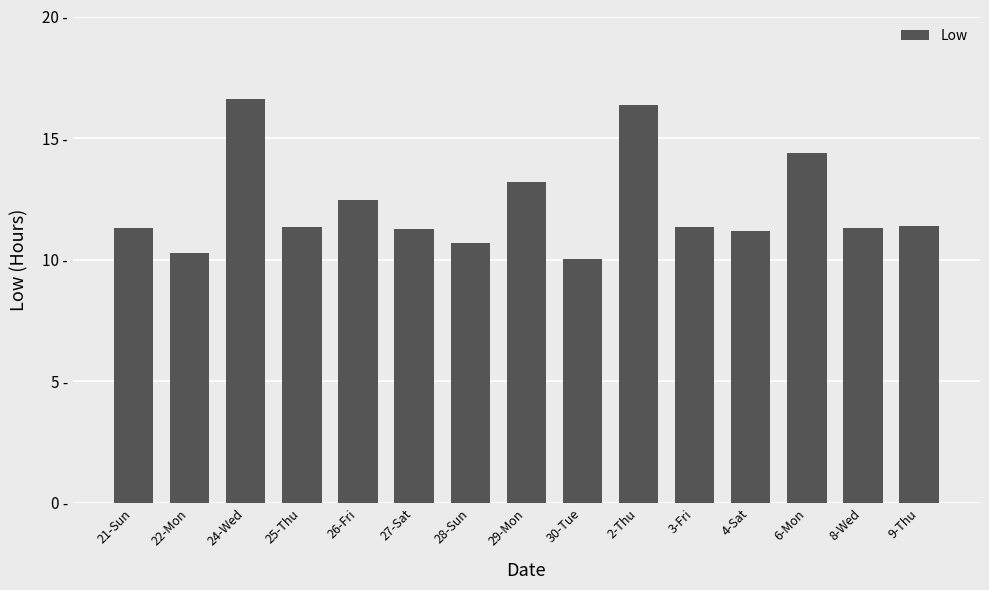

The value at 4-Sat is 17.6. True or false?

False